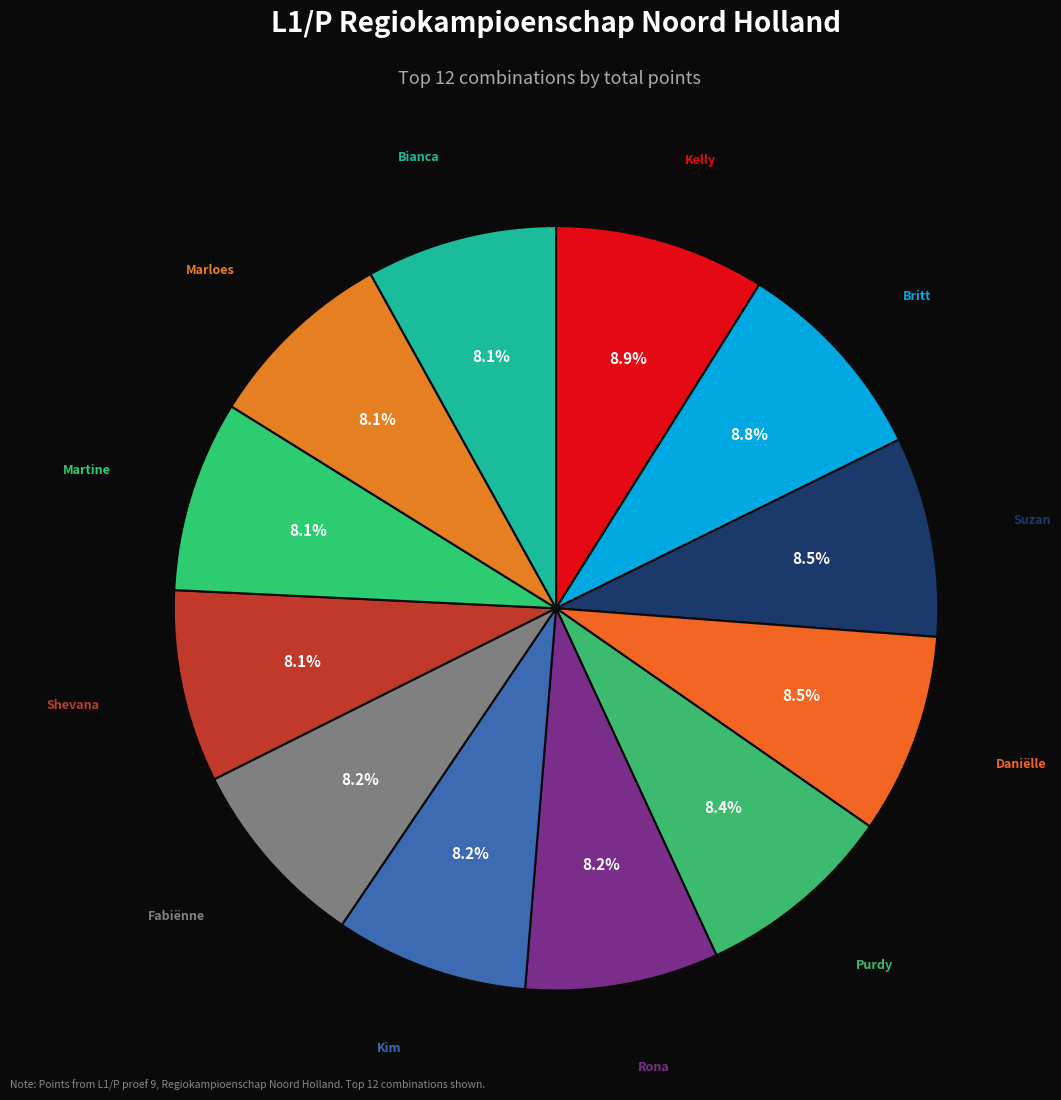

How many segments does this pie chart have?

12